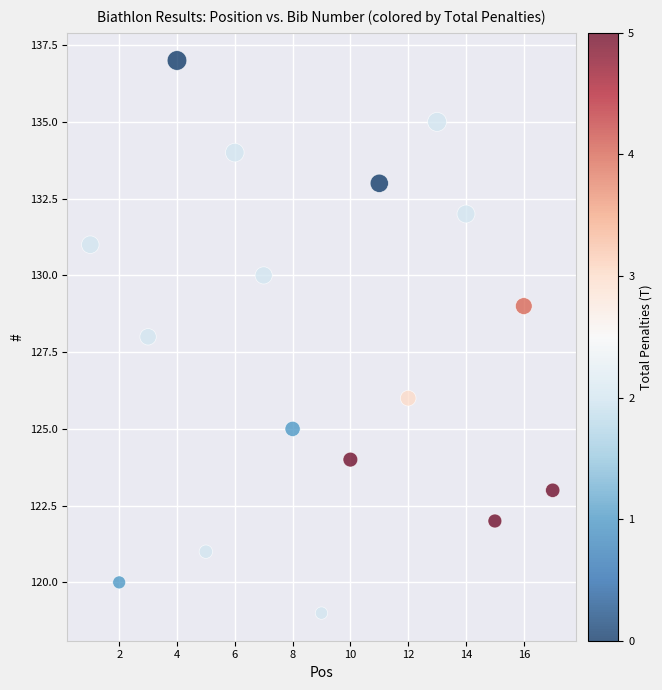

What is the range of Y values (max minus min)?

18